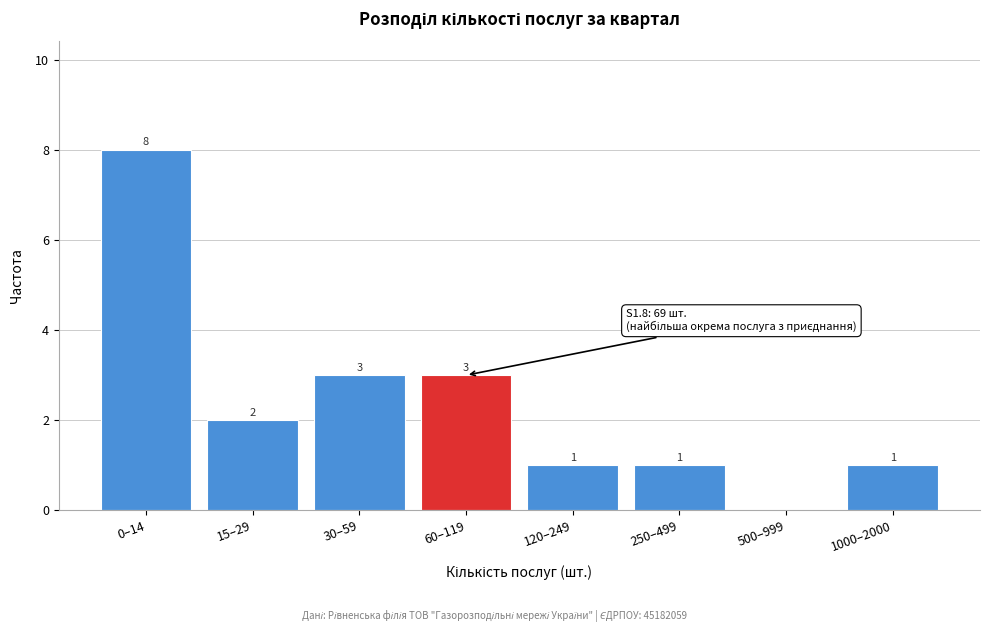

Reading left to right, what are all the values shown in this chart?

0–14=8	15–29=2	30–59=3	60–119=3	120–249=1	250–499=1	500–999=0	1000–2000=1